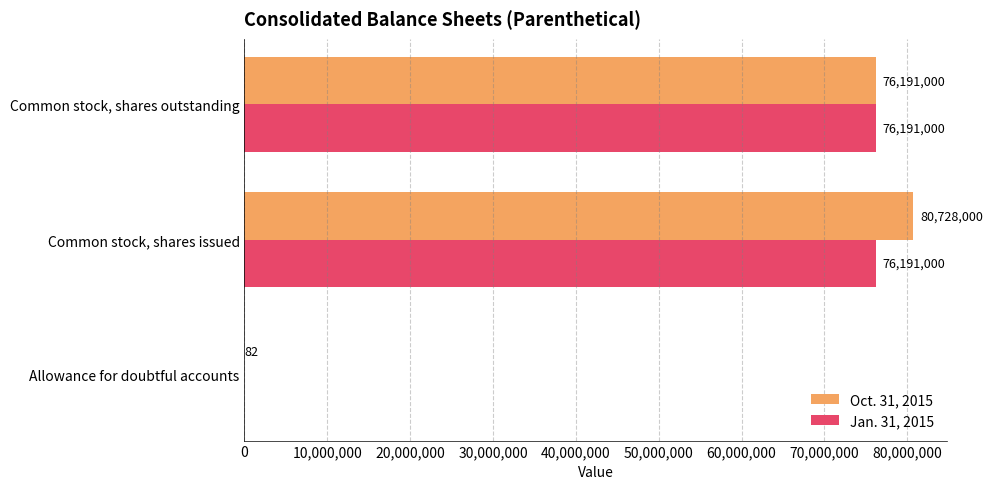

Is it true that Oct. 31, 2015 equals 80728000 at Common stock, shares issued?

True